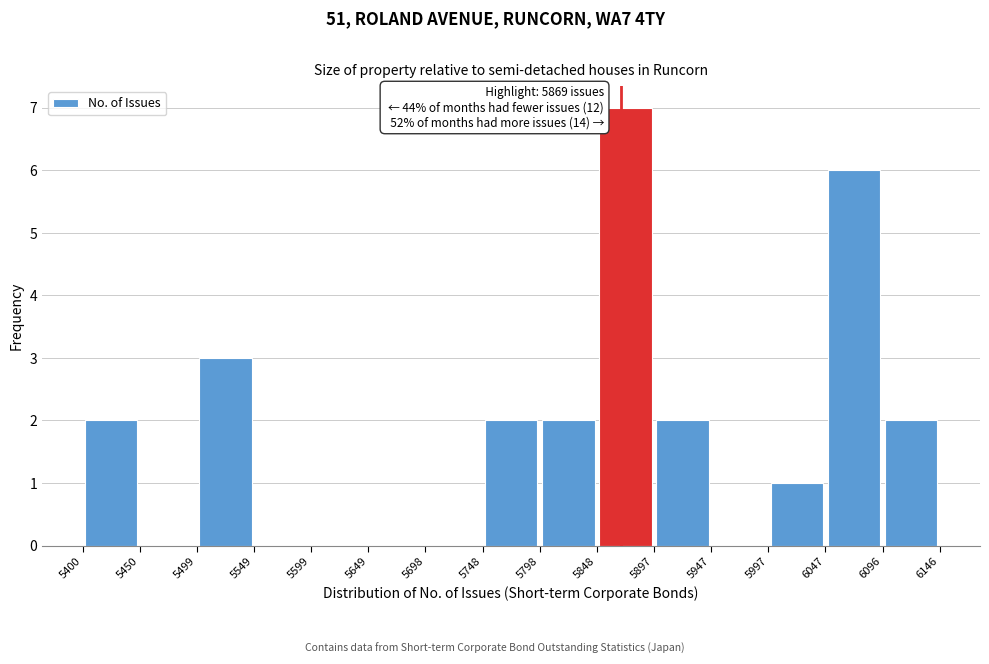

Which range on the x-axis has the tallest bar?

5848 to 5897